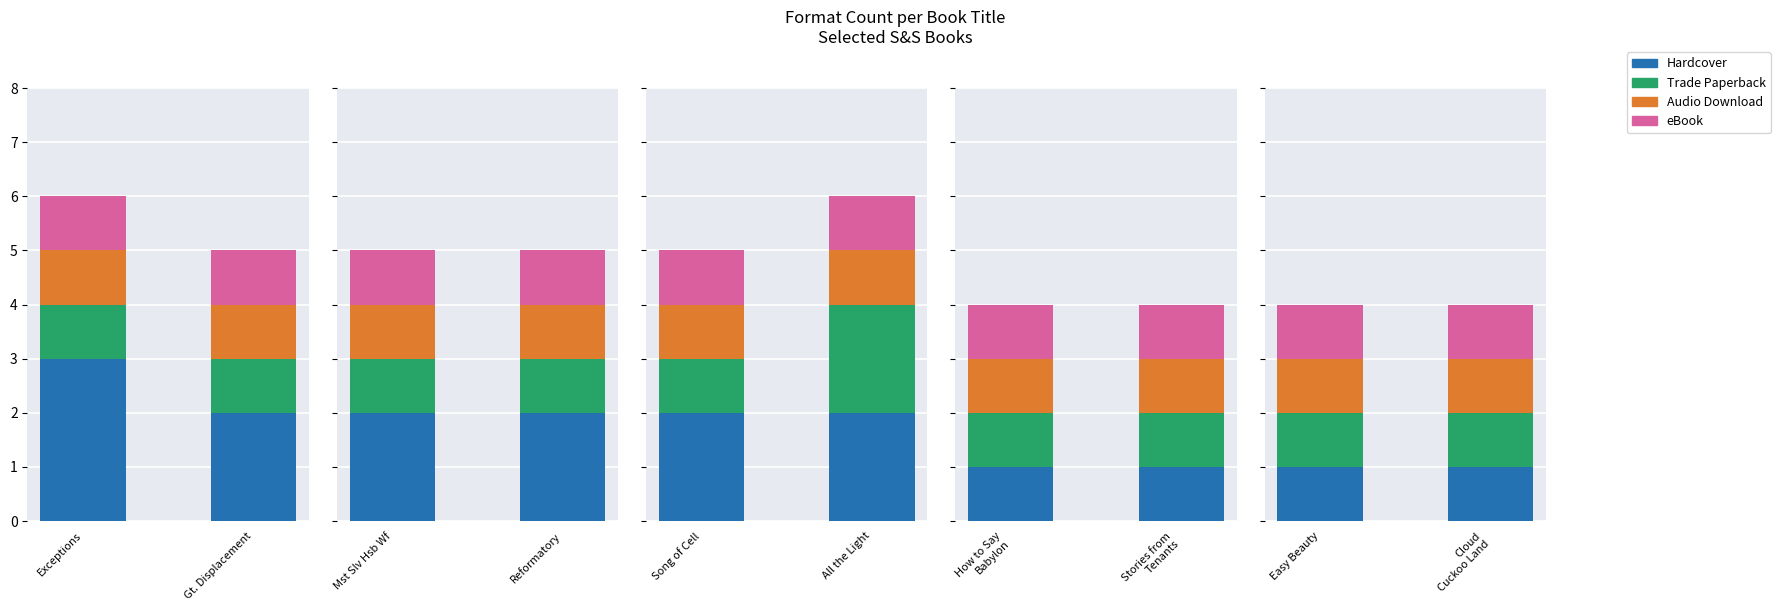

At which category does the chart reach its peak across all series?

Exceptions